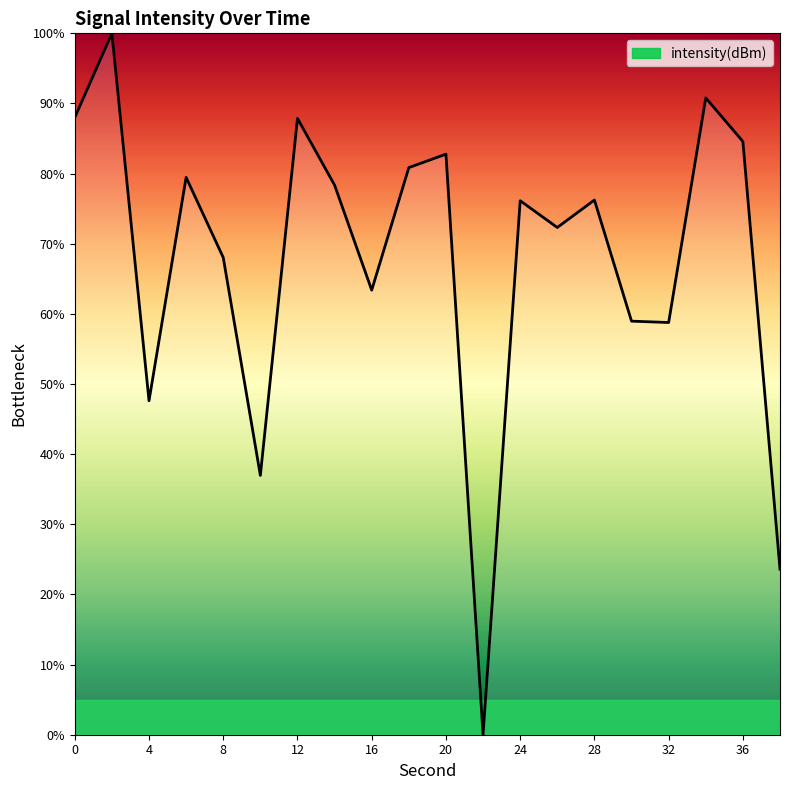

What is the difference between the maximum and minimum values?

100.0